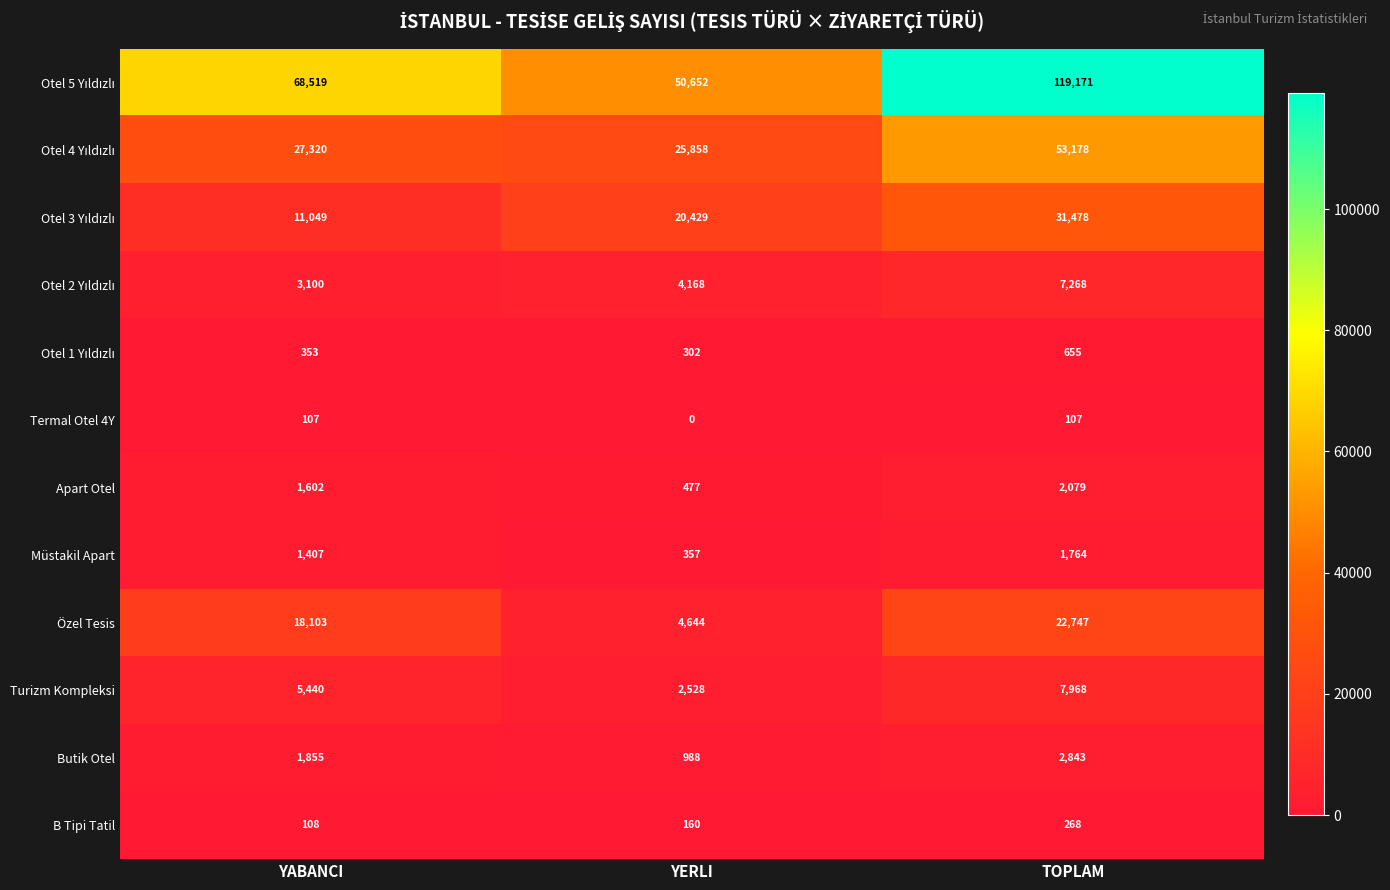

Rank the categories by Apart Otel value from lowest to highest.

YERLI, YABANCI, TOPLAM